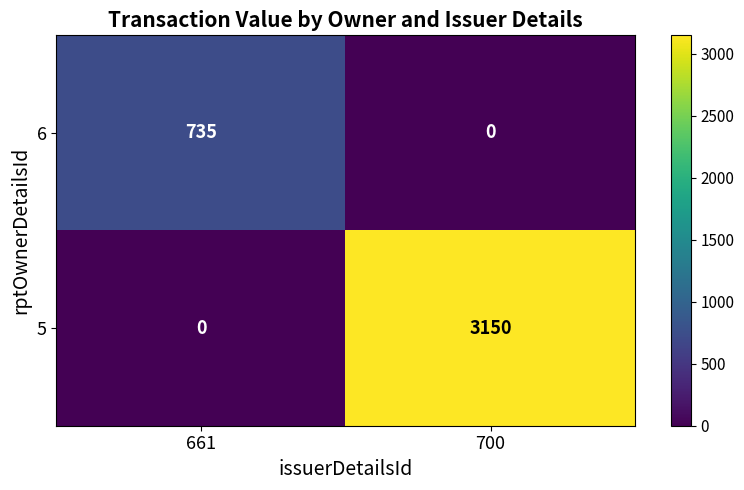

What is the average value of the 6 series?

368